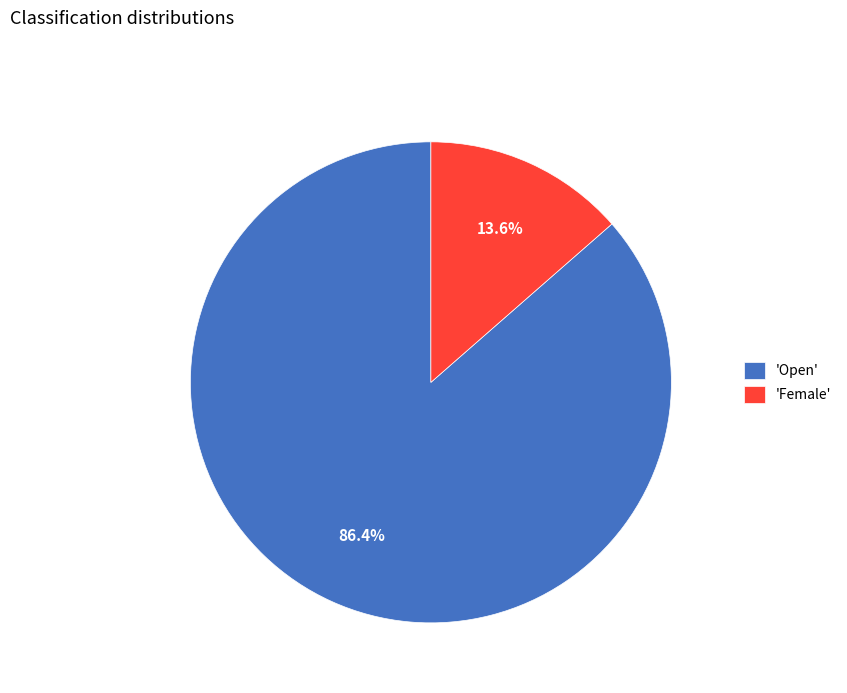

To the nearest percent, what is the average slice percentage?

50%